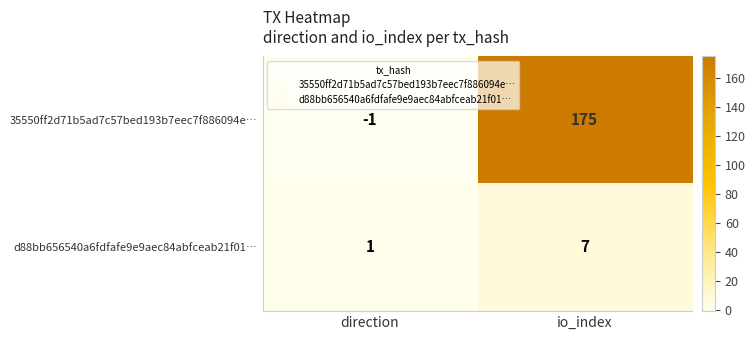

At io_index, list the series in order from smallest to largest.

d88bb656540a6fdfafe9e9aec84abfceab21f01…, 35550ff2d71b5ad7c57bed193b7eec7f886094e…